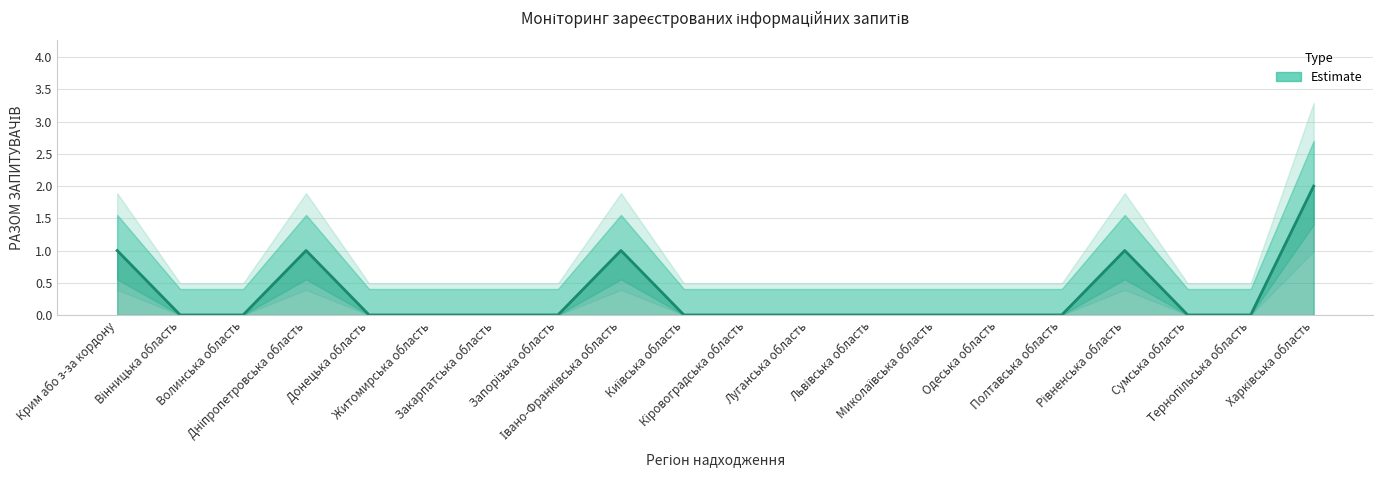

Rank the categories by value from highest to lowest.

Харківська область, Крим або з-за кордону, Дніпропетровська область, Івано-Франківська область, Рівненська область, Вінницька область, Волинська область, Донецька область, Житомирська область, Закарпатська область, Запорізька область, Київська область, Кіровоградська область, Луганська область, Львівська область, Миколаївська область, Одеська область, Полтавська область, Сумська область, Тернопільська область